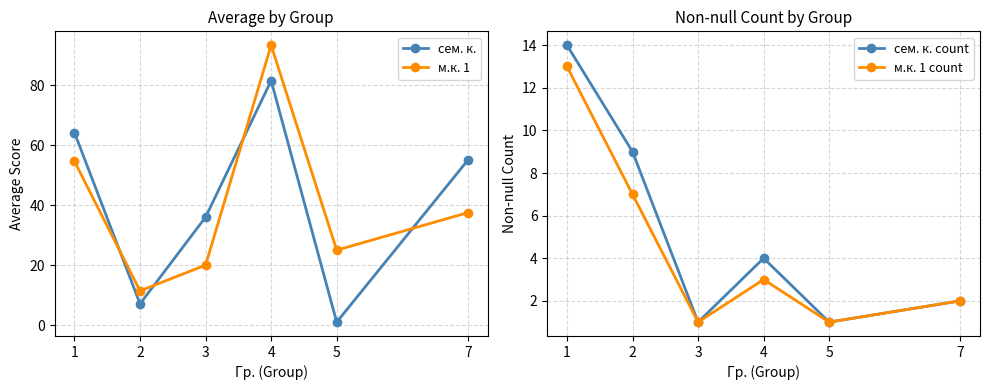

How many values in the м.к. 1 count series are below 3?

3